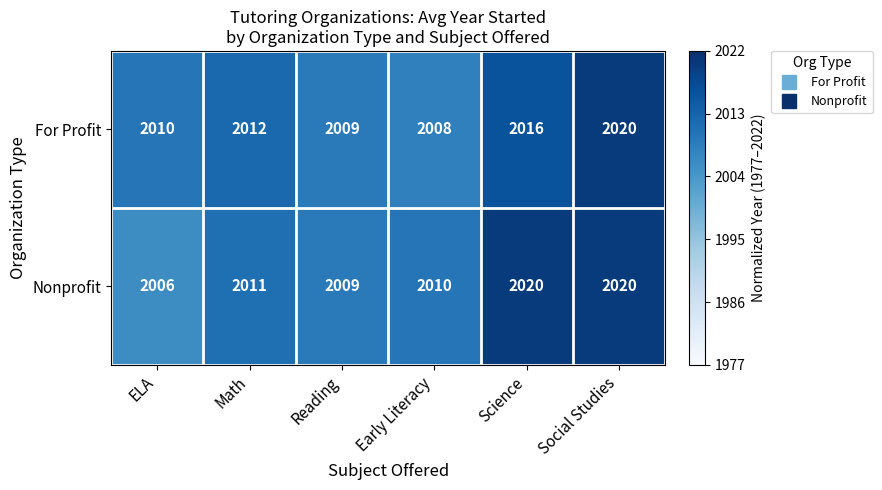

What is the difference between the maximum and second lowest values in the For Profit series?

11